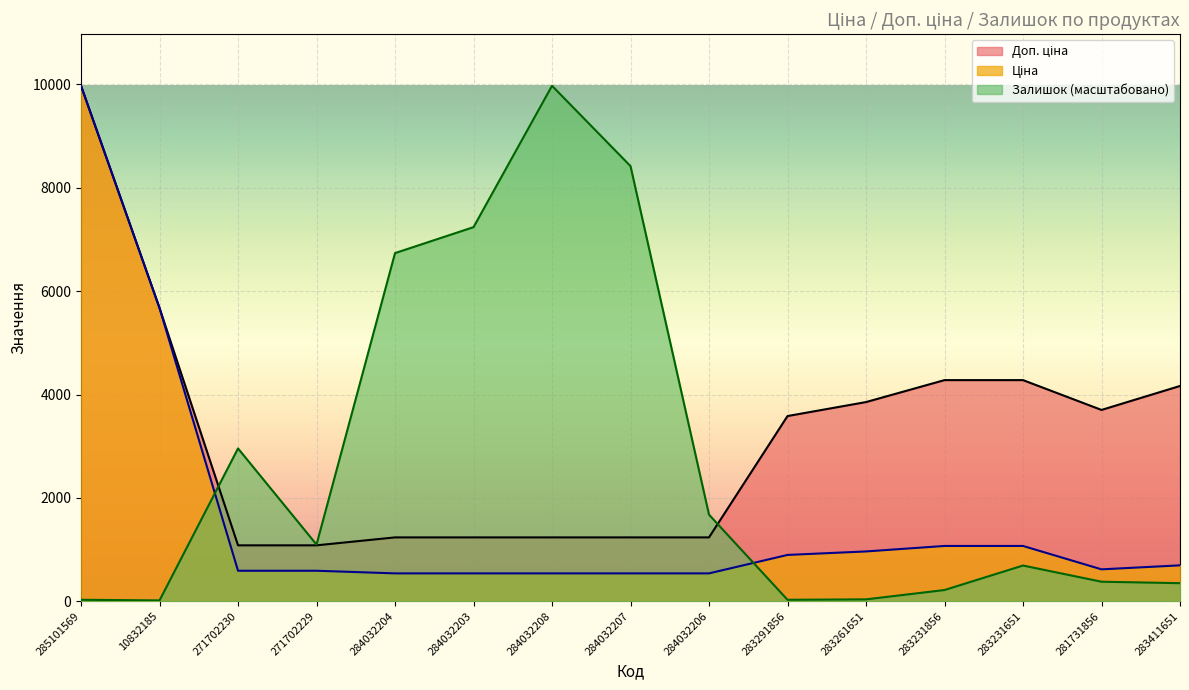

True or false: Доп. ціна has more than 0 points higher than both neighbors.

False